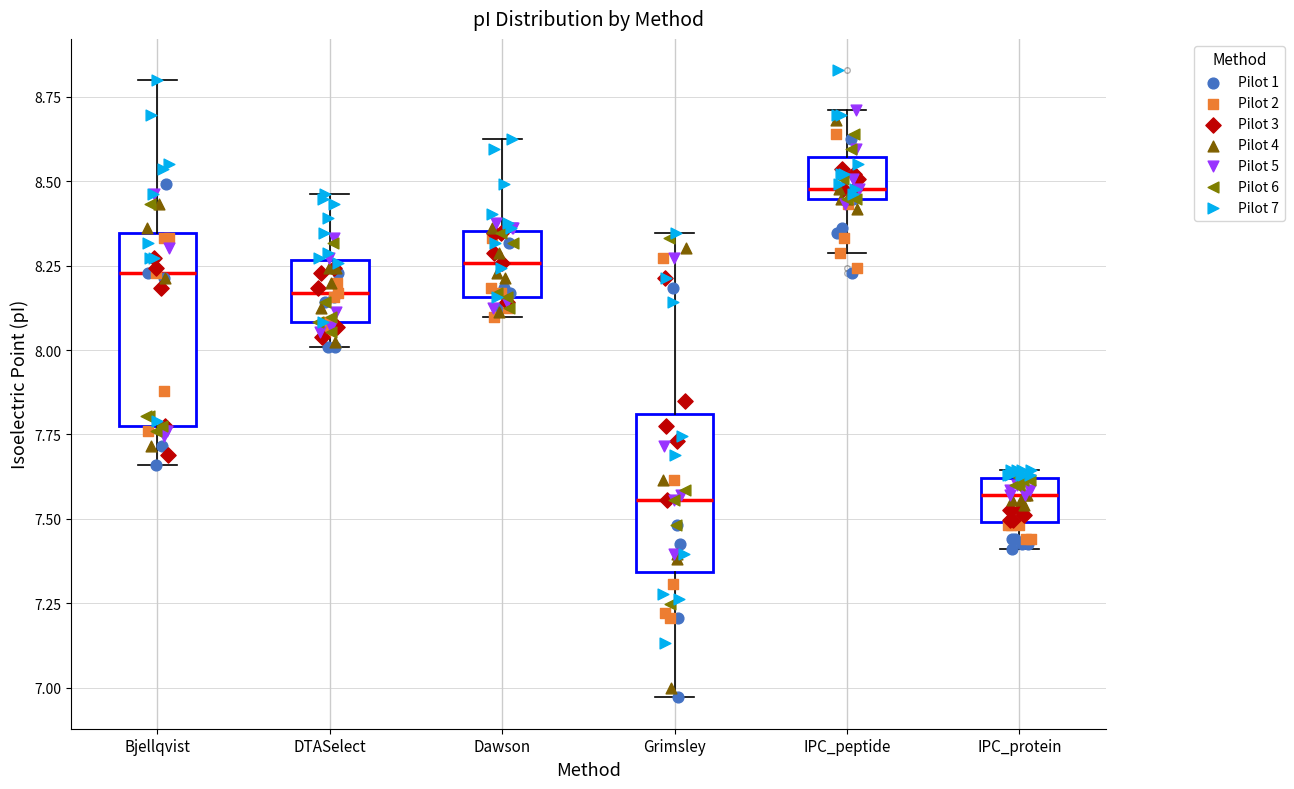

Which box is the tallest, from its lower edge to its upper edge?

Bjellqvist